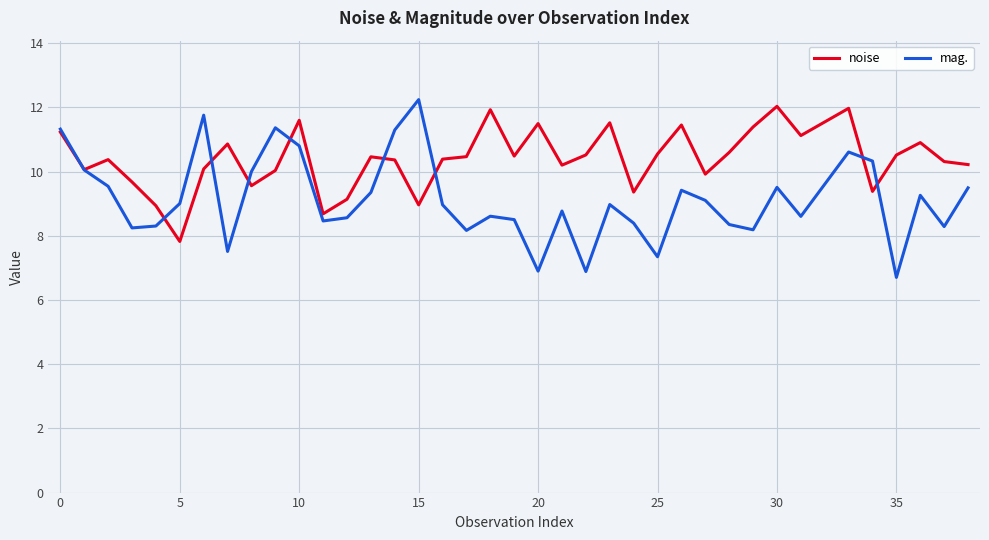

Which series has the largest range (max minus min)?

mag.